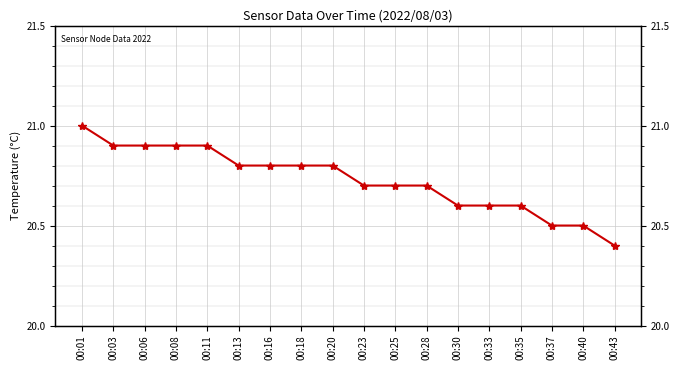

Is this an area chart (filled region under the line)?

No